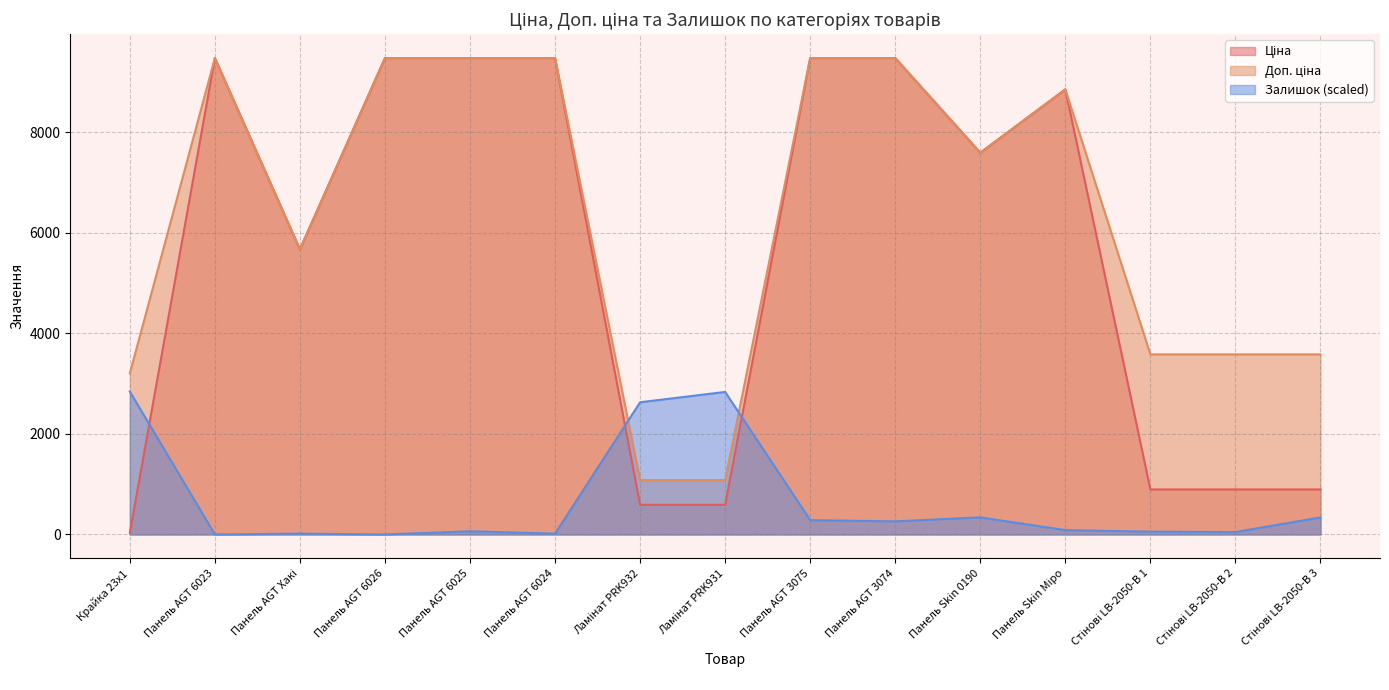

In Ціна, how many points are lower than both neighbors (excluding endpoints)?

2